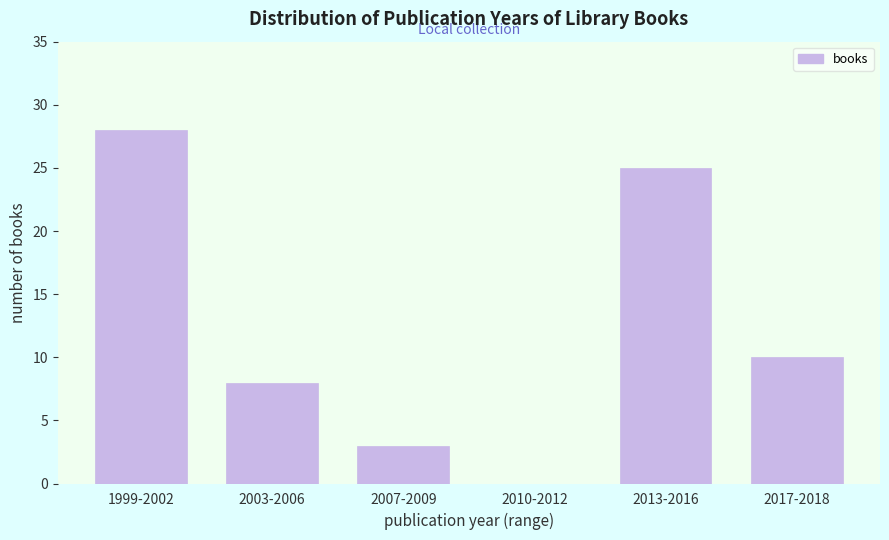

Reading left to right, extract all data points from this chart.

1999-2002=28	2003-2006=8	2007-2009=3	2010-2012=0	2013-2016=25	2017-2018=10